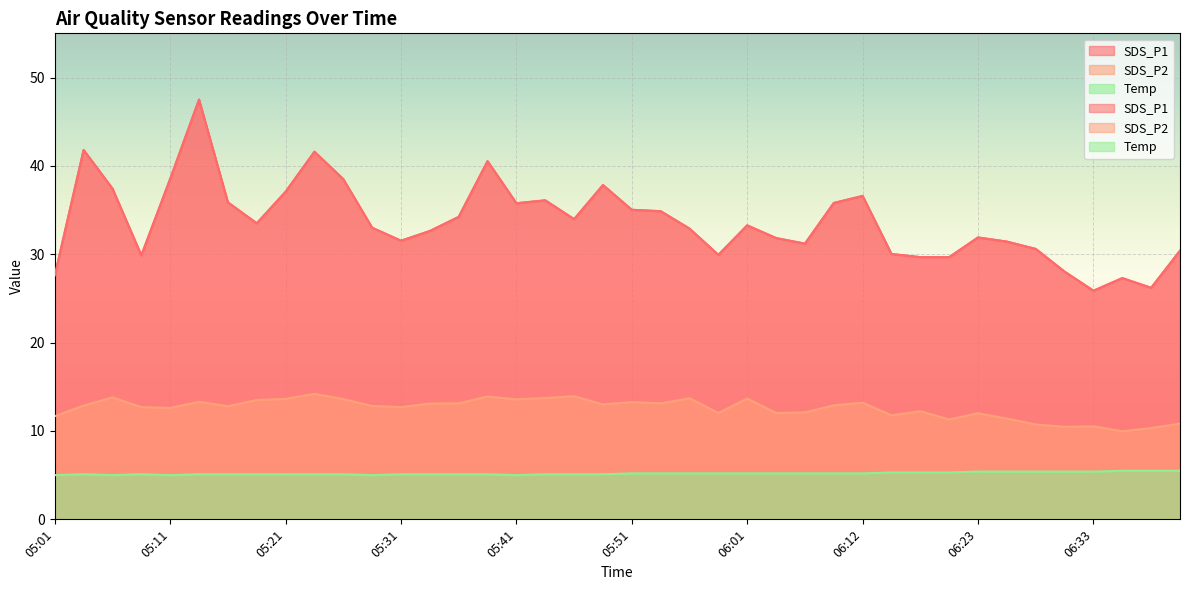

What are all the series names shown in the legend?

SDS_P1, SDS_P2, Temp